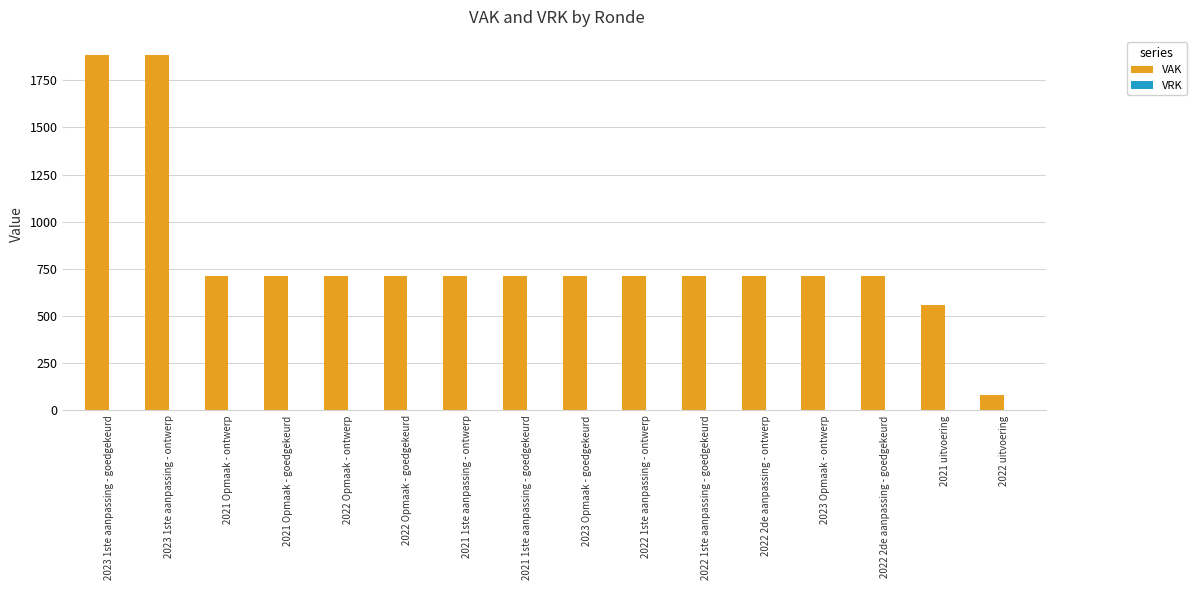

What is the ratio of the value at 2021 Opmaak - ontwerp to the value at 2021 Opmaak - goedgekeurd?

1.0